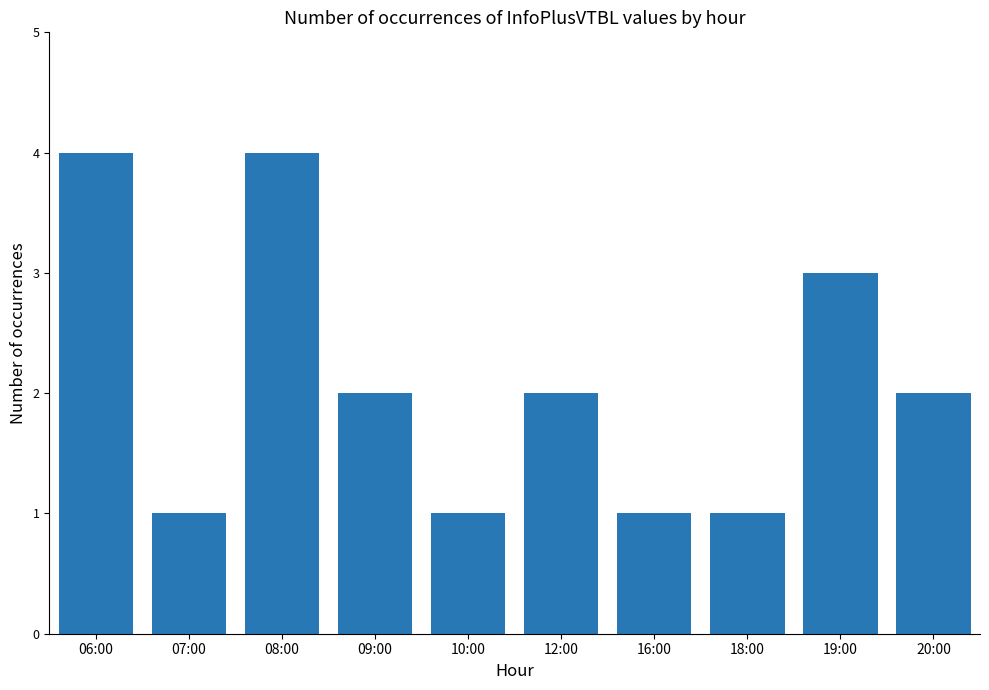

What is the greatest value displayed?

4